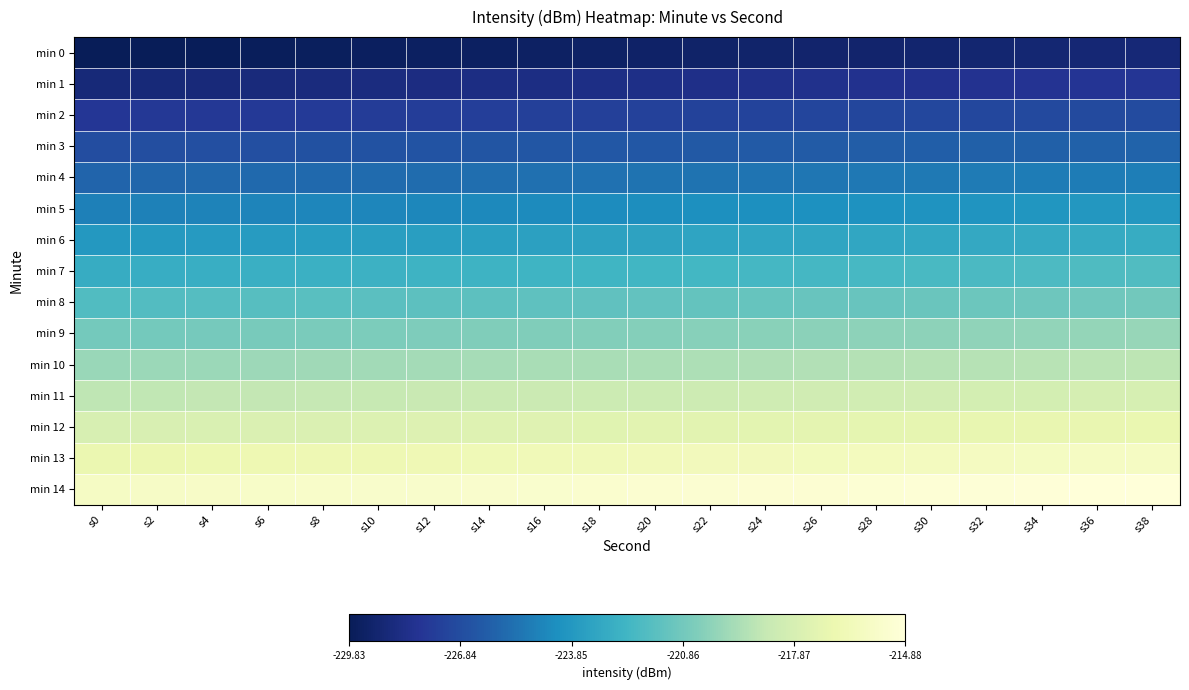

Reading left to right, extract all data points from this chart.

min 0: s0=-229.8	s2=-229.8	s4=-229.7	s6=-229.7	s8=-229.6	s10=-229.6	s12=-229.5	s14=-229.5	s16=-229.4	s18=-229.4	s20=-229.3	s22=-229.3	s24=-229.2	s26=-229.2	s28=-229.1	s30=-229.1	s32=-229.0	s34=-229.0	s36=-228.9	s38=-228.9
min 1: s0=-228.8	s2=-228.8	s4=-228.7	s6=-228.7	s8=-228.6	s10=-228.6	s12=-228.5	s14=-228.5	s16=-228.4	s18=-228.4	s20=-228.3	s22=-228.3	s24=-228.2	s26=-228.2	s28=-228.1	s30=-228.1	s32=-228.0	s34=-228.0	s36=-227.9	s38=-227.9
min 2: s0=-227.8	s2=-227.8	s4=-227.7	s6=-227.7	s8=-227.6	s10=-227.6	s12=-227.5	s14=-227.5	s16=-227.4	s18=-227.4	s20=-227.3	s22=-227.3	s24=-227.2	s26=-227.2	s28=-227.1	s30=-227.1	s32=-227.0	s34=-227.0	s36=-226.9	s38=-226.9
min 3: s0=-226.8	s2=-226.8	s4=-226.7	s6=-226.7	s8=-226.6	s10=-226.6	s12=-226.5	s14=-226.5	s16=-226.4	s18=-226.4	s20=-226.3	s22=-226.3	s24=-226.2	s26=-226.2	s28=-226.1	s30=-226.1	s32=-226.0	s34=-226.0	s36=-225.9	s38=-225.9
min 4: s0=-225.8	s2=-225.8	s4=-225.7	s6=-225.7	s8=-225.6	s10=-225.6	s12=-225.5	s14=-225.5	s16=-225.4	s18=-225.4	s20=-225.3	s22=-225.3	s24=-225.2	s26=-225.2	s28=-225.1	s30=-225.1	s32=-225.0	s34=-225.0	s36=-224.9	s38=-224.9
min 5: s0=-224.8	s2=-224.8	s4=-224.7	s6=-224.7	s8=-224.6	s10=-224.6	s12=-224.5	s14=-224.5	s16=-224.4	s18=-224.4	s20=-224.3	s22=-224.3	s24=-224.2	s26=-224.2	s28=-224.1	s30=-224.1	s32=-224.0	s34=-224.0	s36=-223.9	s38=-223.9
min 6: s0=-223.8	s2=-223.8	s4=-223.7	s6=-223.7	s8=-223.6	s10=-223.6	s12=-223.5	s14=-223.5	s16=-223.4	s18=-223.4	s20=-223.3	s22=-223.3	s24=-223.2	s26=-223.2	s28=-223.1	s30=-223.1	s32=-223.0	s34=-223.0	s36=-222.9	s38=-222.9
min 7: s0=-222.8	s2=-222.8	s4=-222.7	s6=-222.7	s8=-222.6	s10=-222.6	s12=-222.5	s14=-222.5	s16=-222.4	s18=-222.4	s20=-222.3	s22=-222.3	s24=-222.2	s26=-222.2	s28=-222.1	s30=-222.1	s32=-222.0	s34=-222.0	s36=-221.9	s38=-221.9
min 8: s0=-221.8	s2=-221.8	s4=-221.7	s6=-221.7	s8=-221.6	s10=-221.6	s12=-221.5	s14=-221.5	s16=-221.4	s18=-221.4	s20=-221.3	s22=-221.3	s24=-221.2	s26=-221.2	s28=-221.1	s30=-221.1	s32=-221.0	s34=-221.0	s36=-220.9	s38=-220.9
min 9: s0=-220.8	s2=-220.8	s4=-220.7	s6=-220.7	s8=-220.6	s10=-220.6	s12=-220.5	s14=-220.5	s16=-220.4	s18=-220.4	s20=-220.3	s22=-220.3	s24=-220.2	s26=-220.2	s28=-220.1	s30=-220.1	s32=-220.0	s34=-220.0	s36=-219.9	s38=-219.9
min 10: s0=-219.8	s2=-219.8	s4=-219.7	s6=-219.7	s8=-219.6	s10=-219.6	s12=-219.5	s14=-219.5	s16=-219.4	s18=-219.4	s20=-219.3	s22=-219.3	s24=-219.2	s26=-219.2	s28=-219.1	s30=-219.1	s32=-219.0	s34=-219.0	s36=-218.9	s38=-218.9
min 11: s0=-218.8	s2=-218.8	s4=-218.7	s6=-218.7	s8=-218.6	s10=-218.6	s12=-218.5	s14=-218.5	s16=-218.4	s18=-218.4	s20=-218.3	s22=-218.3	s24=-218.2	s26=-218.2	s28=-218.1	s30=-218.1	s32=-218.0	s34=-218.0	s36=-217.9	s38=-217.9
min 12: s0=-217.8	s2=-217.8	s4=-217.7	s6=-217.7	s8=-217.6	s10=-217.6	s12=-217.5	s14=-217.5	s16=-217.4	s18=-217.4	s20=-217.3	s22=-217.3	s24=-217.2	s26=-217.2	s28=-217.1	s30=-217.1	s32=-217.0	s34=-217.0	s36=-216.9	s38=-216.9
min 13: s0=-216.8	s2=-216.8	s4=-216.7	s6=-216.7	s8=-216.6	s10=-216.6	s12=-216.5	s14=-216.5	s16=-216.4	s18=-216.4	s20=-216.3	s22=-216.3	s24=-216.2	s26=-216.2	s28=-216.1	s30=-216.1	s32=-216.0	s34=-216.0	s36=-215.9	s38=-215.9
min 14: s0=-215.8	s2=-215.8	s4=-215.7	s6=-215.7	s8=-215.6	s10=-215.6	s12=-215.5	s14=-215.5	s16=-215.4	s18=-215.4	s20=-215.3	s22=-215.3	s24=-215.2	s26=-215.2	s28=-215.1	s30=-215.1	s32=-215.0	s34=-215.0	s36=-214.9	s38=-214.9